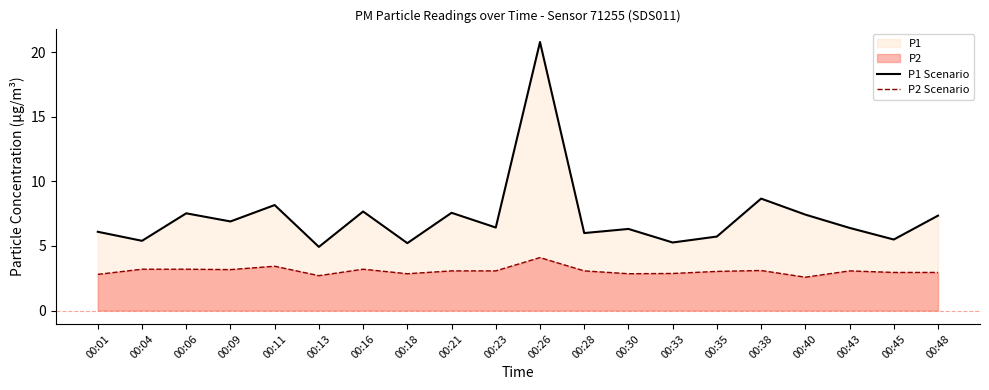

The value of P2 Scenario at 00:04 is 5.7. True or false?

False